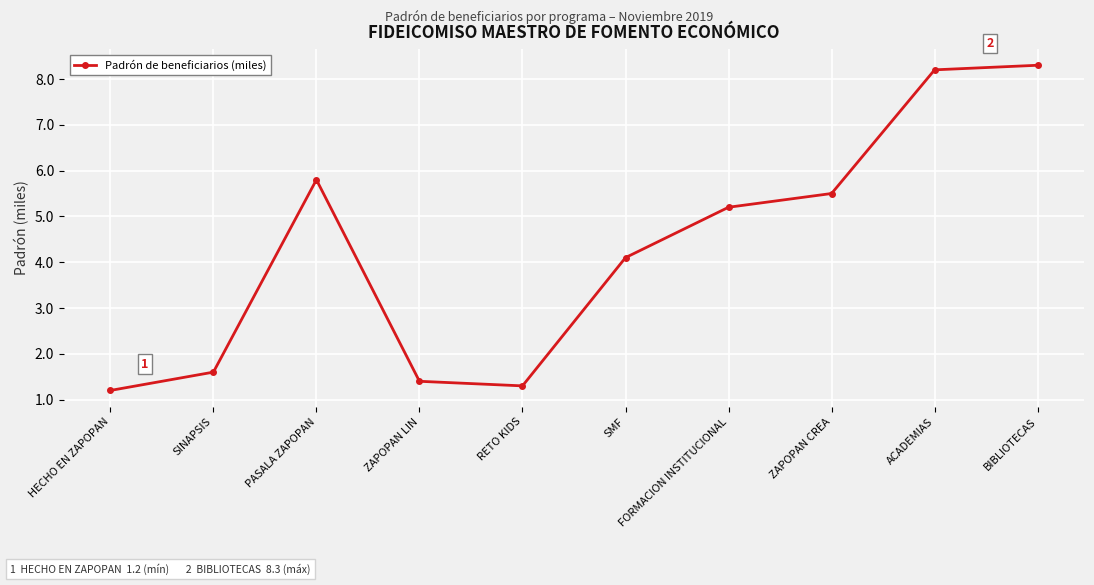

Rank the categories by value from highest to lowest.

BIBLIOTECAS, ACADEMIAS, PASALA ZAPOPAN, ZAPOPAN CREA, FORMACION INSTITUCIONAL, SMF, SINAPSIS, ZAPOPAN LIN, RETO KIDS, HECHO EN ZAPOPAN